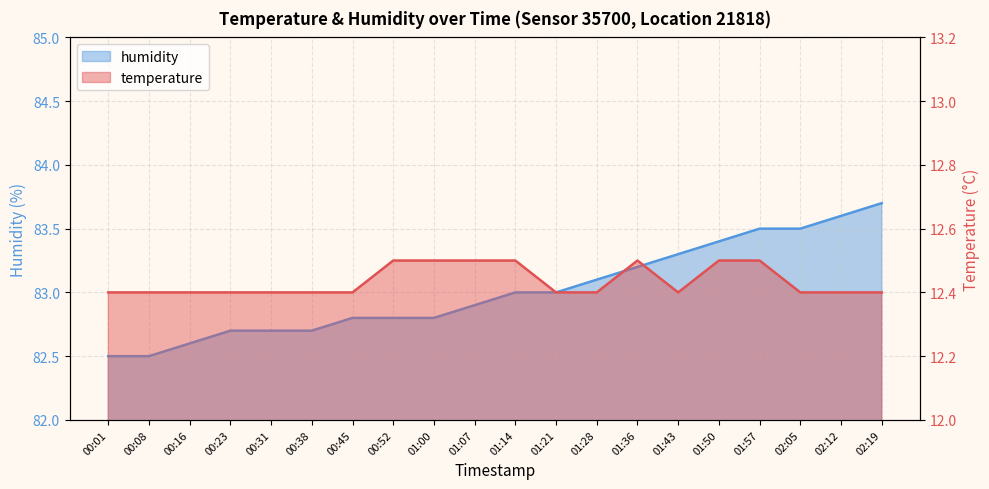

At which category is the sum across all series the highest?

02:19